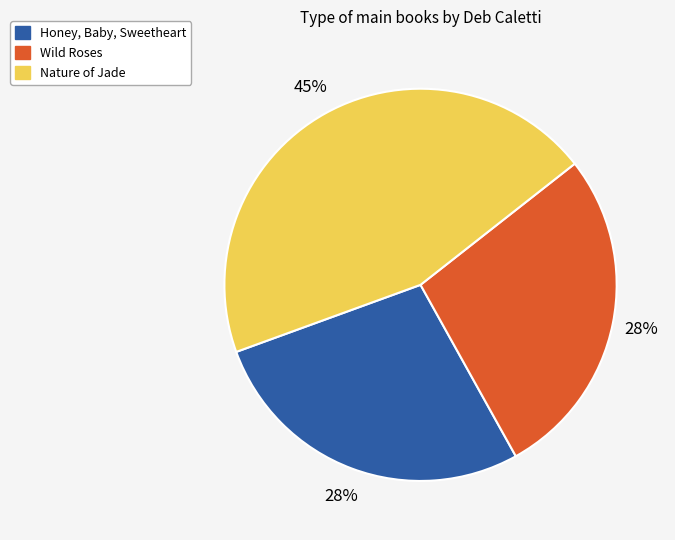

To the nearest percent, what percentage of the pie is Nature of Jade?

45%